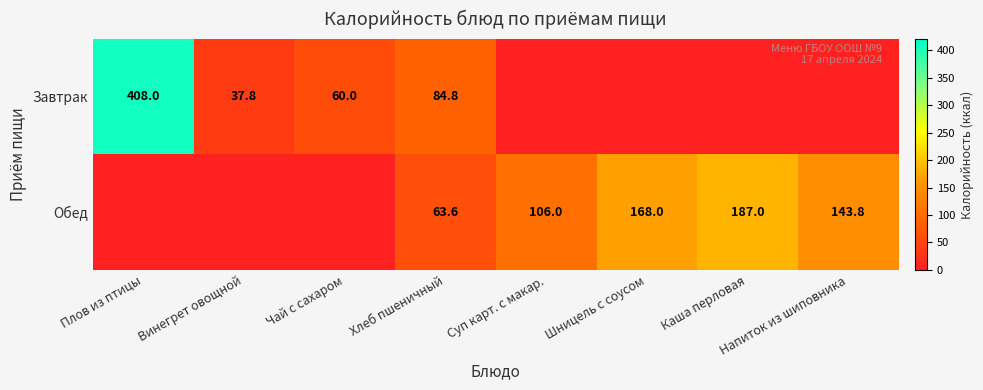

Is it true that Завтрак equals 129.7 at Плов из птицы?

False